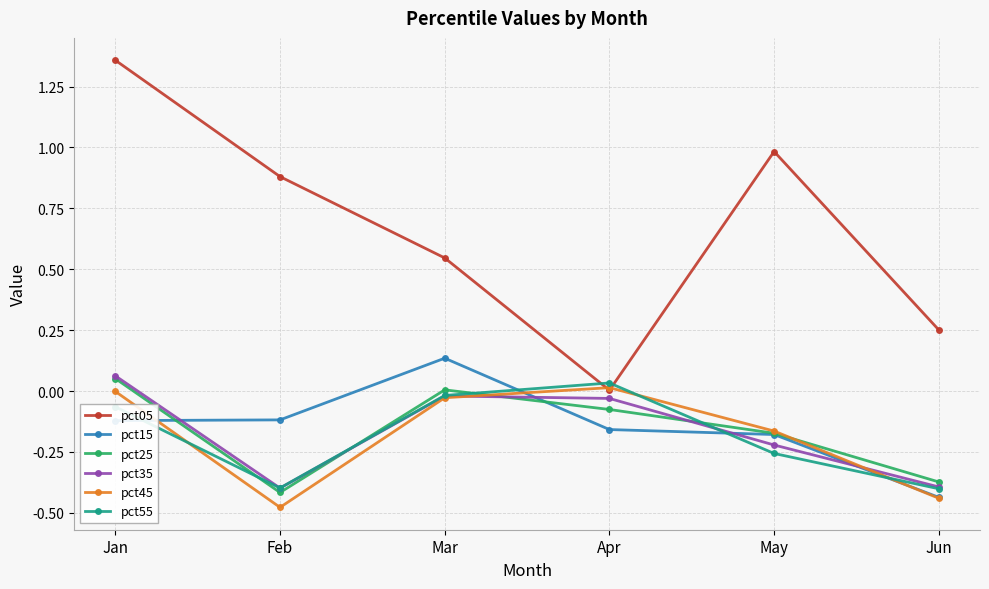

How many categories are shown in the chart?

6